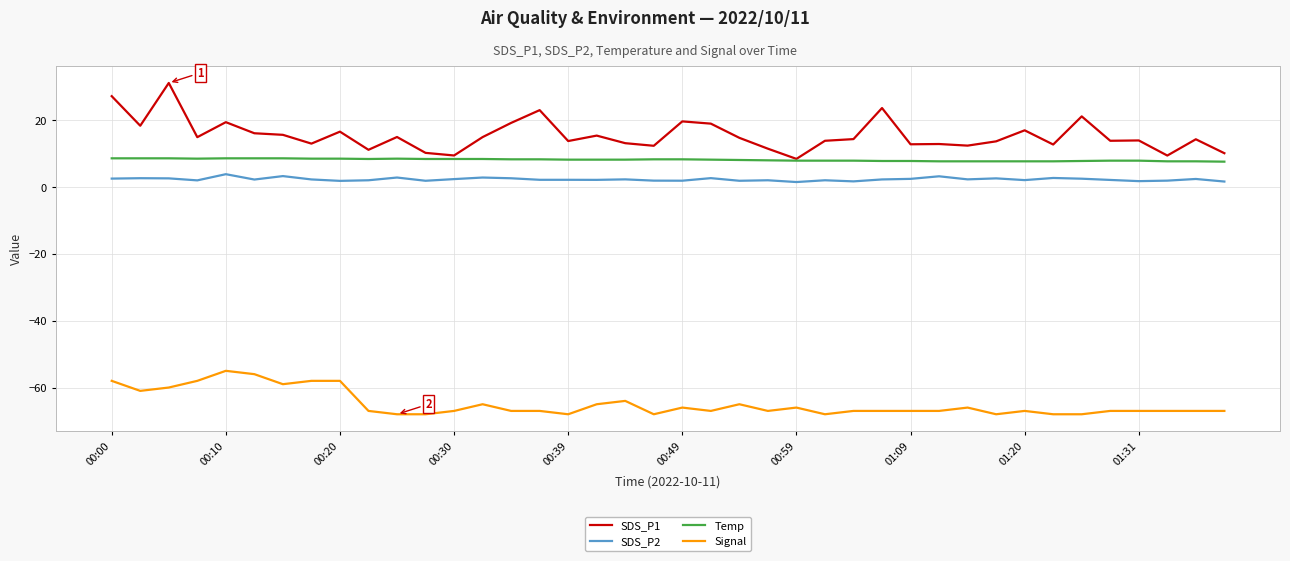

What is the highest value of the Signal series?

-55.0